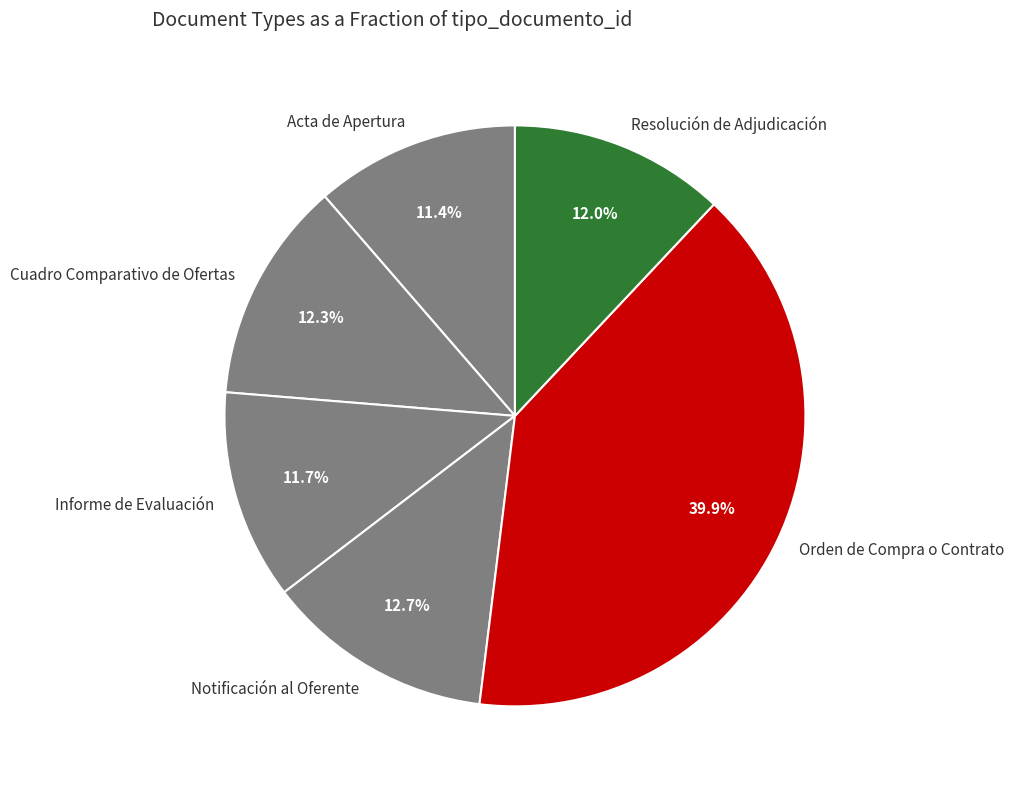

Which category has the biggest portion of the pie?

Orden de Compra o Contrato